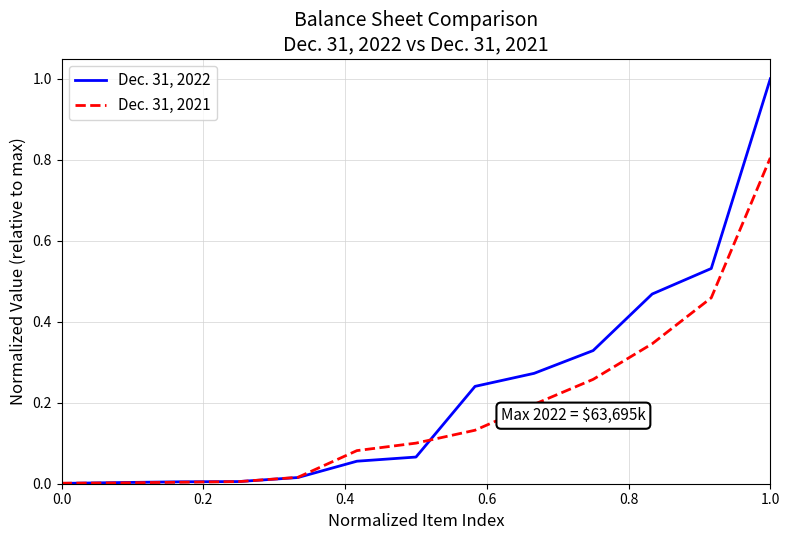

True or false: Dec. 31, 2021 has more than 2 points higher than both neighbors.

False